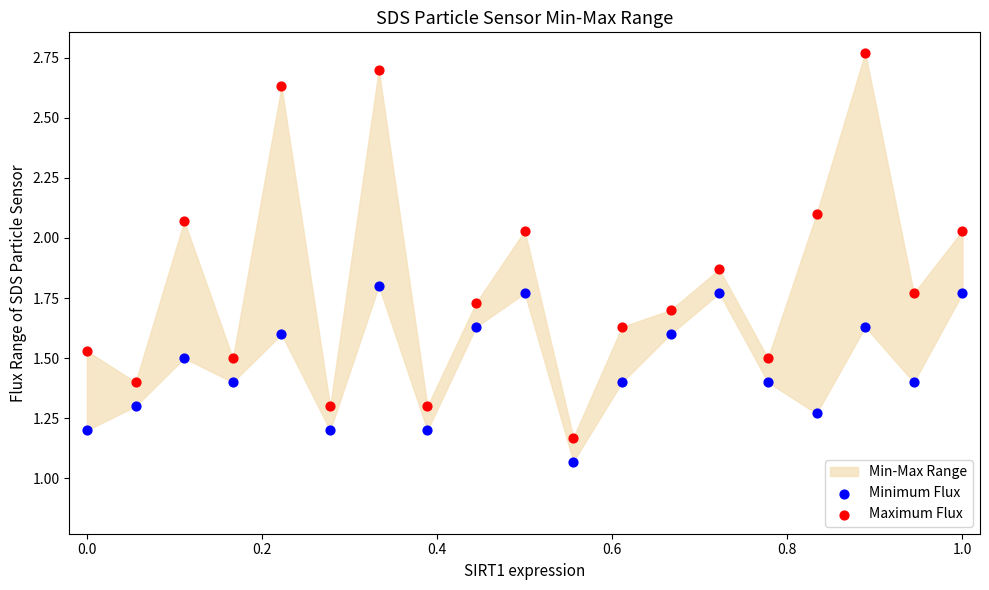

Across all data points, what is the range of X values (max minus min)?

1.0